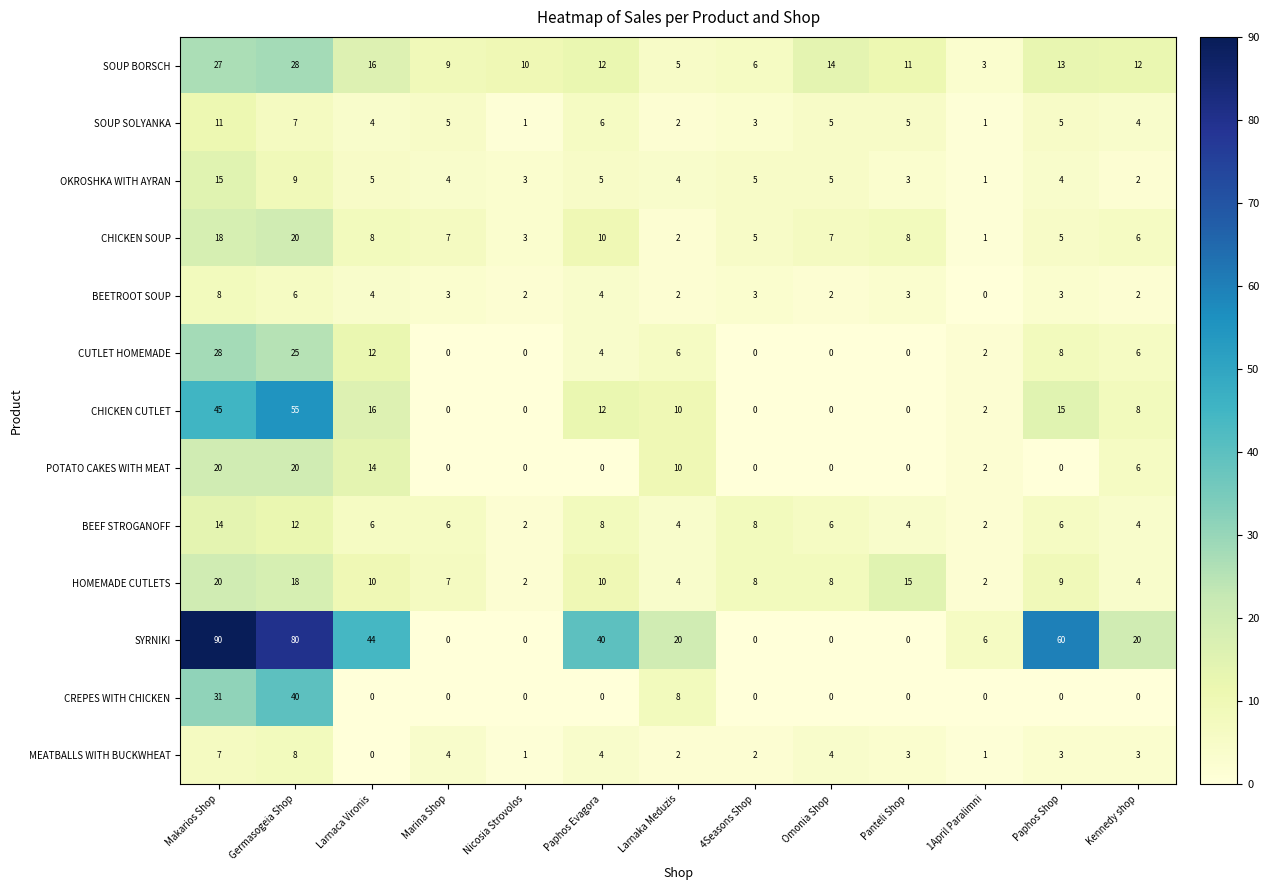

At which label does SOUP BORSCH reach its peak?

Germasogeia Shop